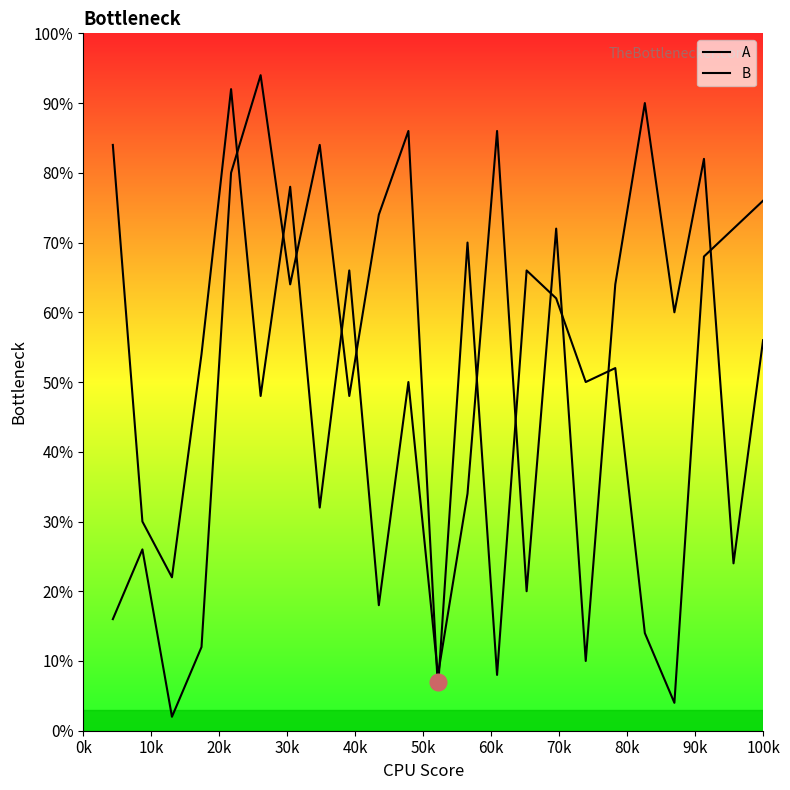

How many values in the A series are below 62?

11